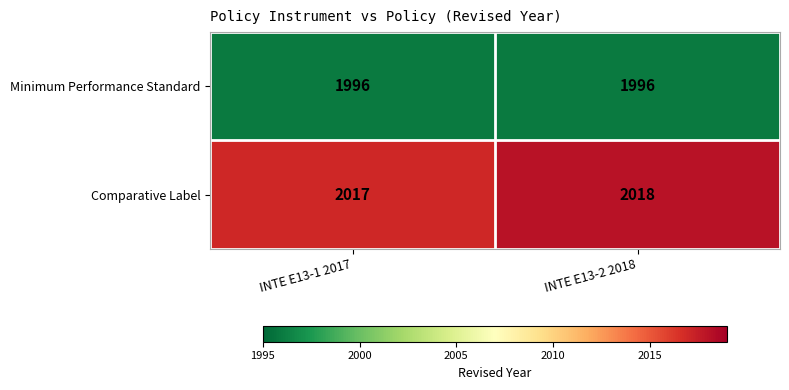

At which label does Comparative Label reach its peak?

INTE E13-2 2018